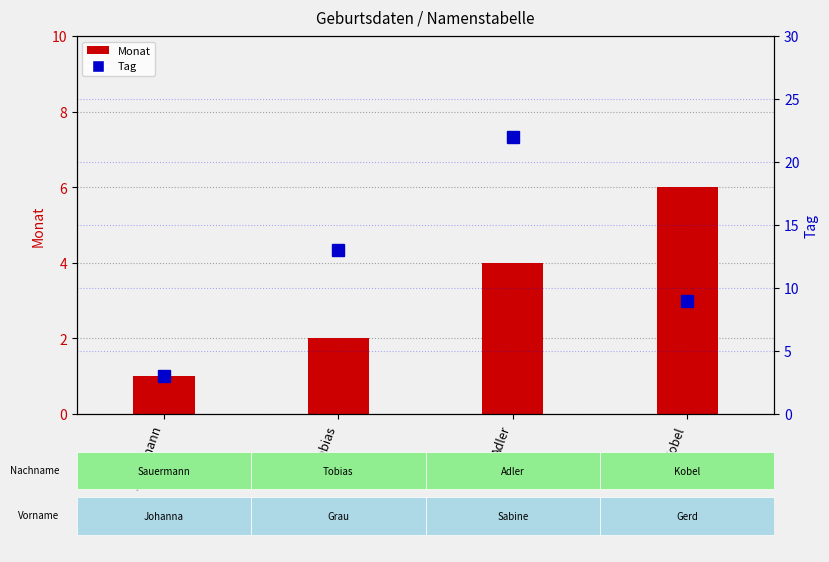

Between Sauermann and Tobias, which series saw the biggest shift?

Tag